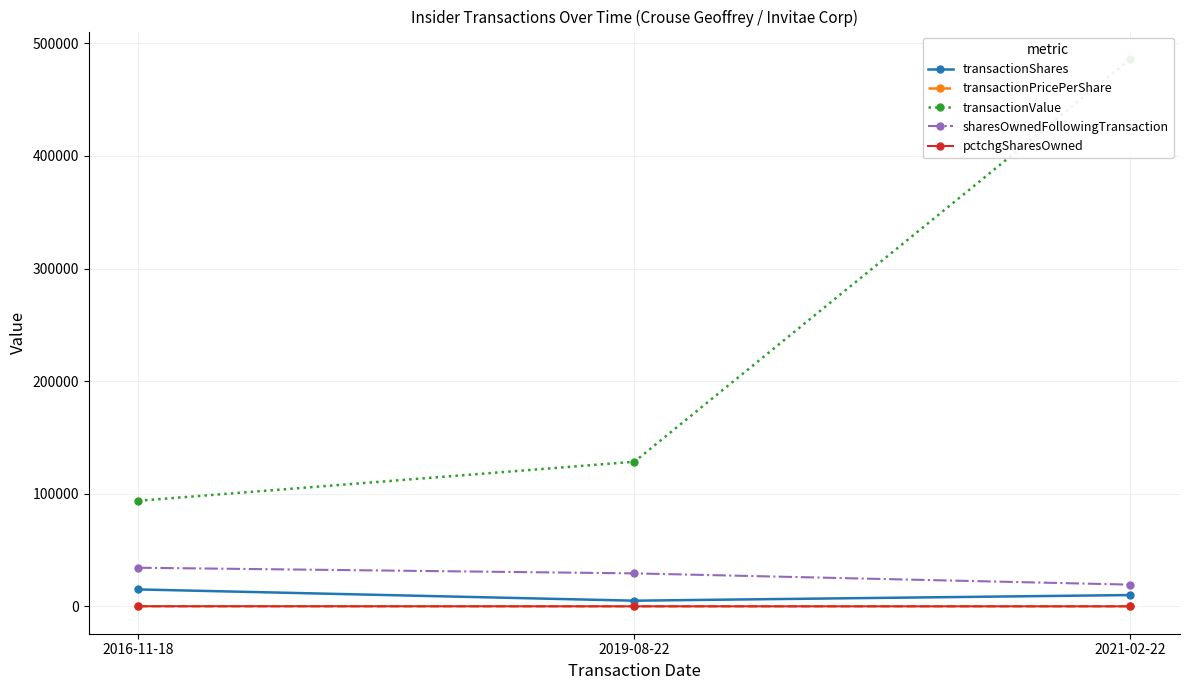

How many pctchgSharesOwned values are between -34 and 78?

3